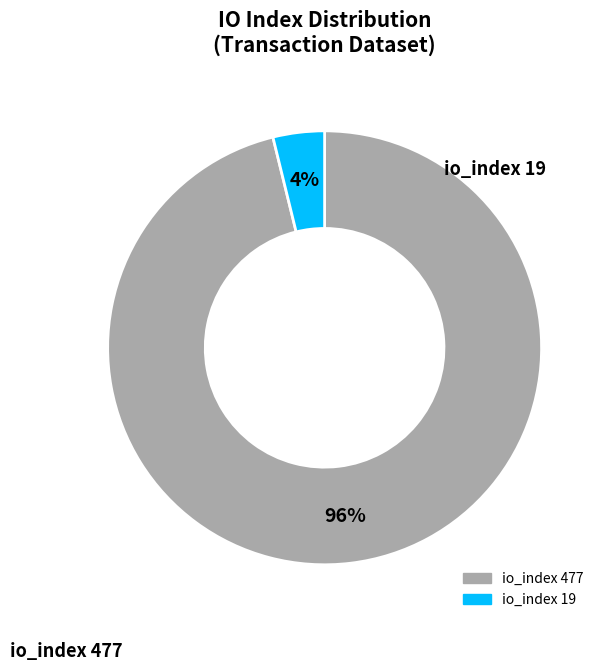

Does any single category account for the majority?

Yes